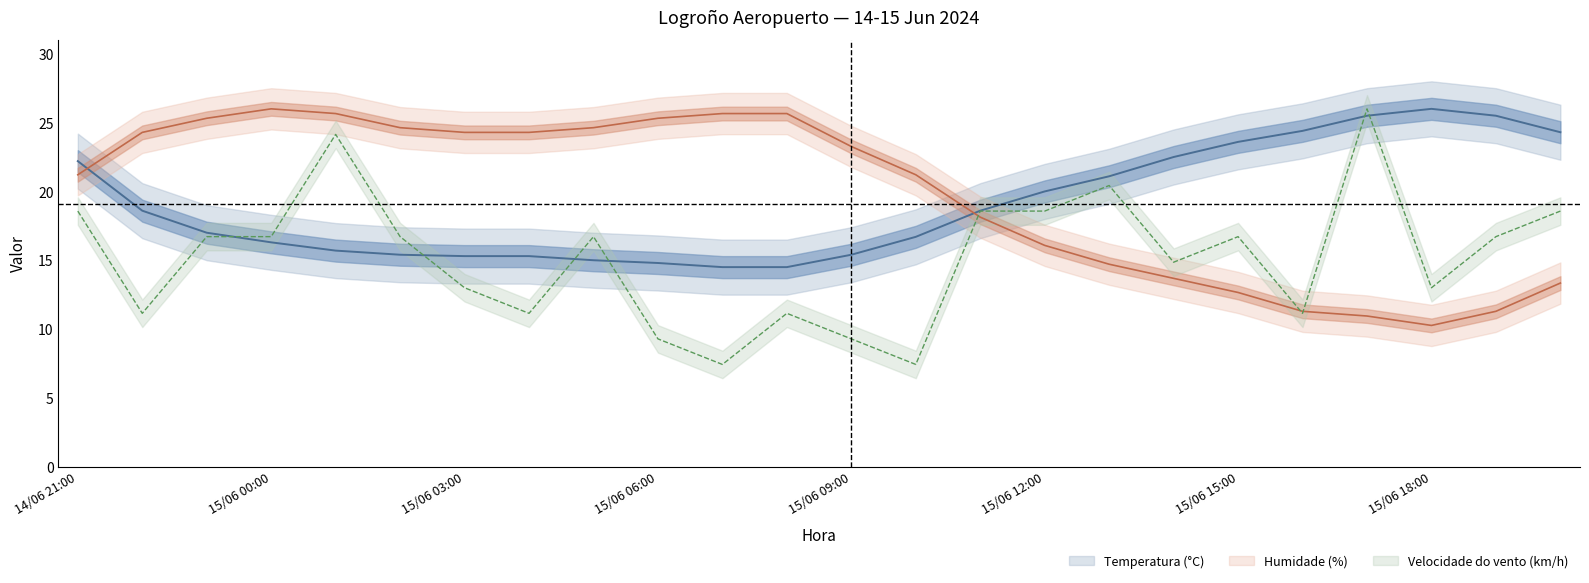

What is the approximate value of Velocidade do vento (km/h) at 15/06 05:00?

16.7